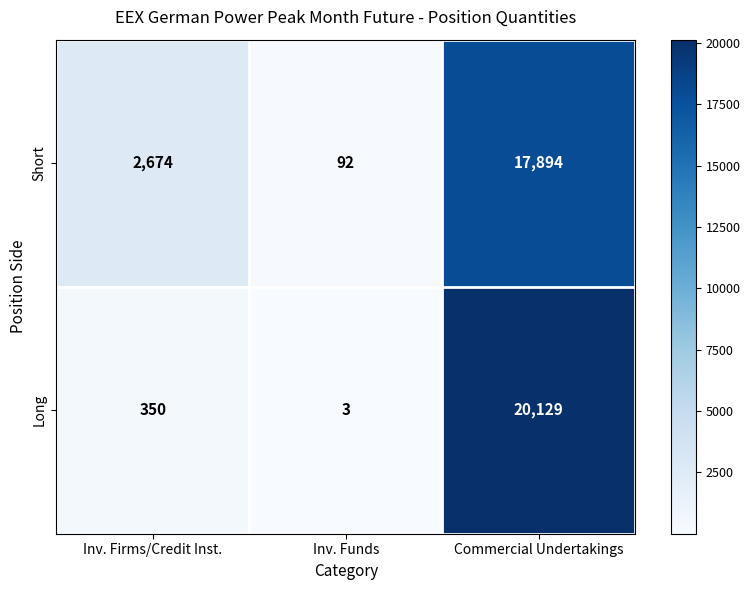

Which series changed the most between Inv. Firms/Credit Inst. and Inv. Funds?

Short